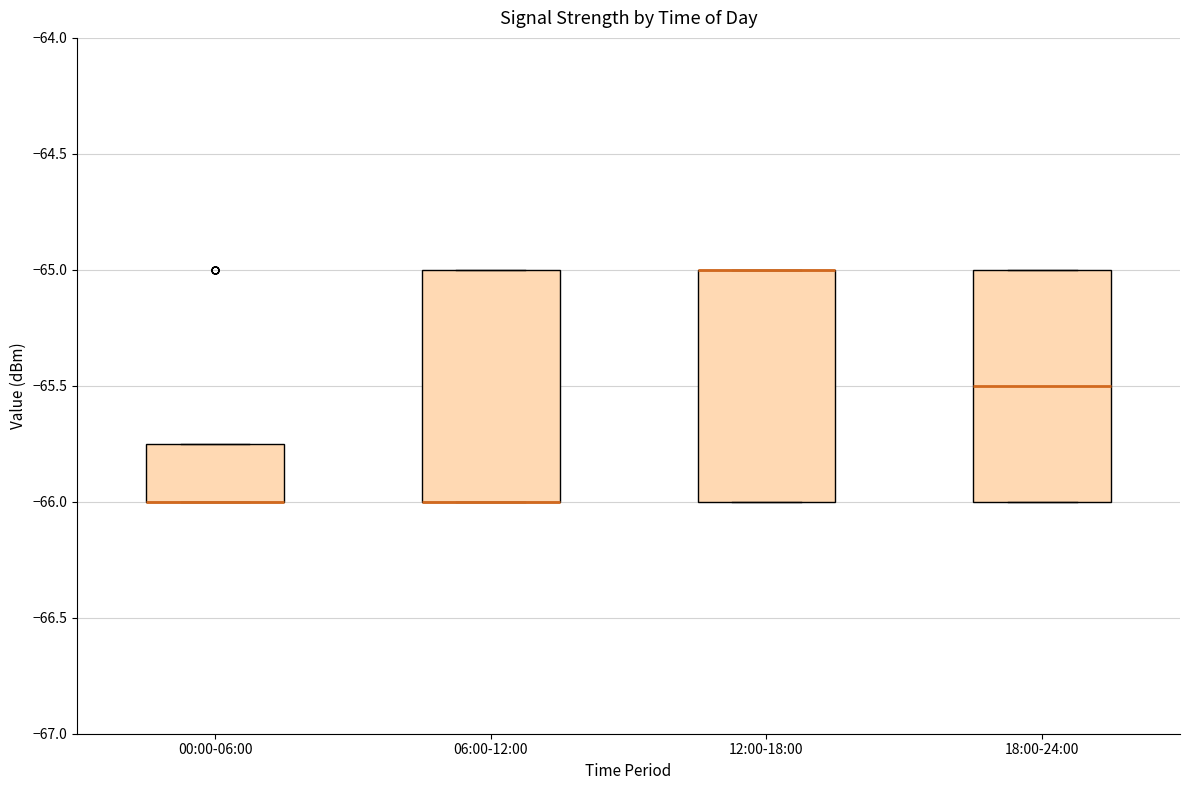

Reading left to right, transcribe this box plot: for each box, give where its median line is, the range the box spans, and where its two whiskers end, as read against the y-axis. The values are not printed on the chart, so give them approximately, as read against the axis.

00:00-06:00: median -66.00 (drawn on the box's lower edge), box -66.00 to -65.75, whiskers -66.00 to -65.75
06:00-12:00: median -66.00 (drawn on the box's lower edge), box -66.00 to -65.00, whiskers -66.00 to -65.00
12:00-18:00: median -65.00 (drawn on the box's upper edge), box -66.00 to -65.00, whiskers -66.00 to -65.00
18:00-24:00: median -65.50, box -66.00 to -65.00, whiskers -66.00 to -65.00